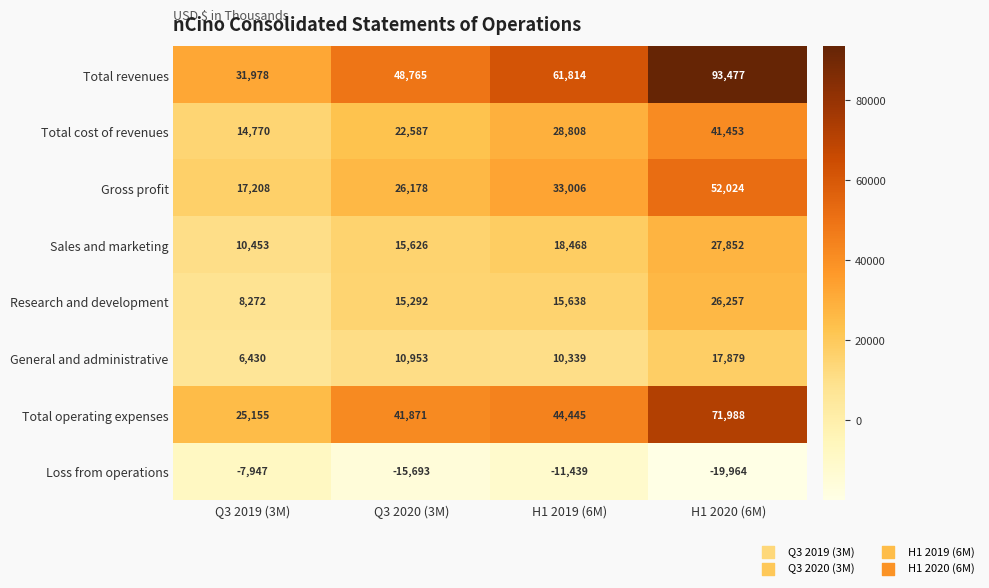

Which series has the largest range (max minus min)?

Total revenues